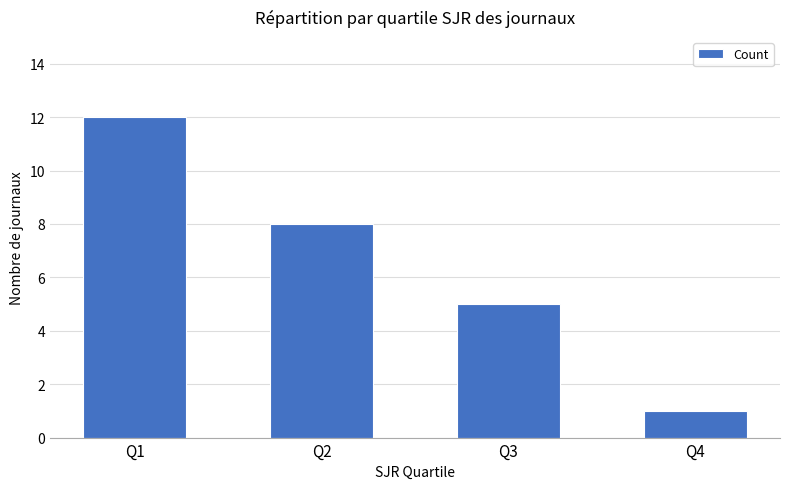

Is it true that the value at Q1 is 12?

True